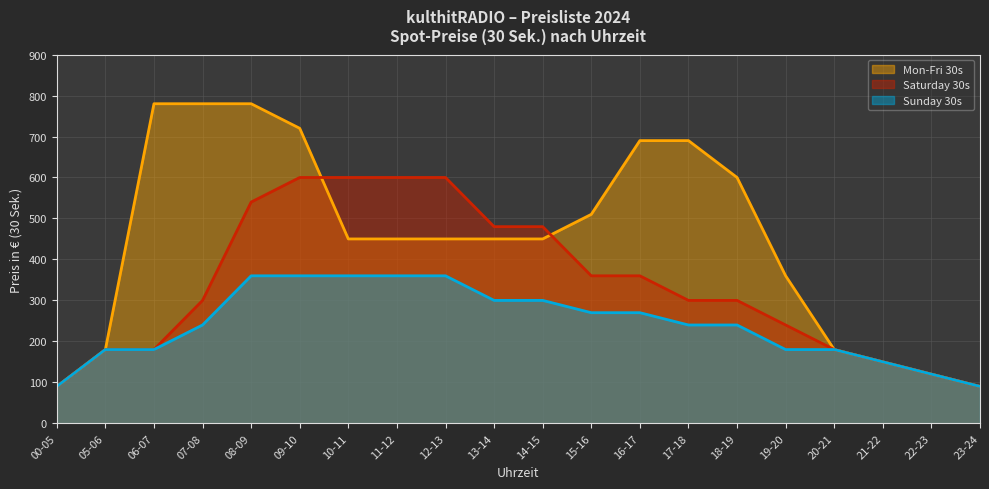

Where does the Saturday 30s series first go above 300?

08-09